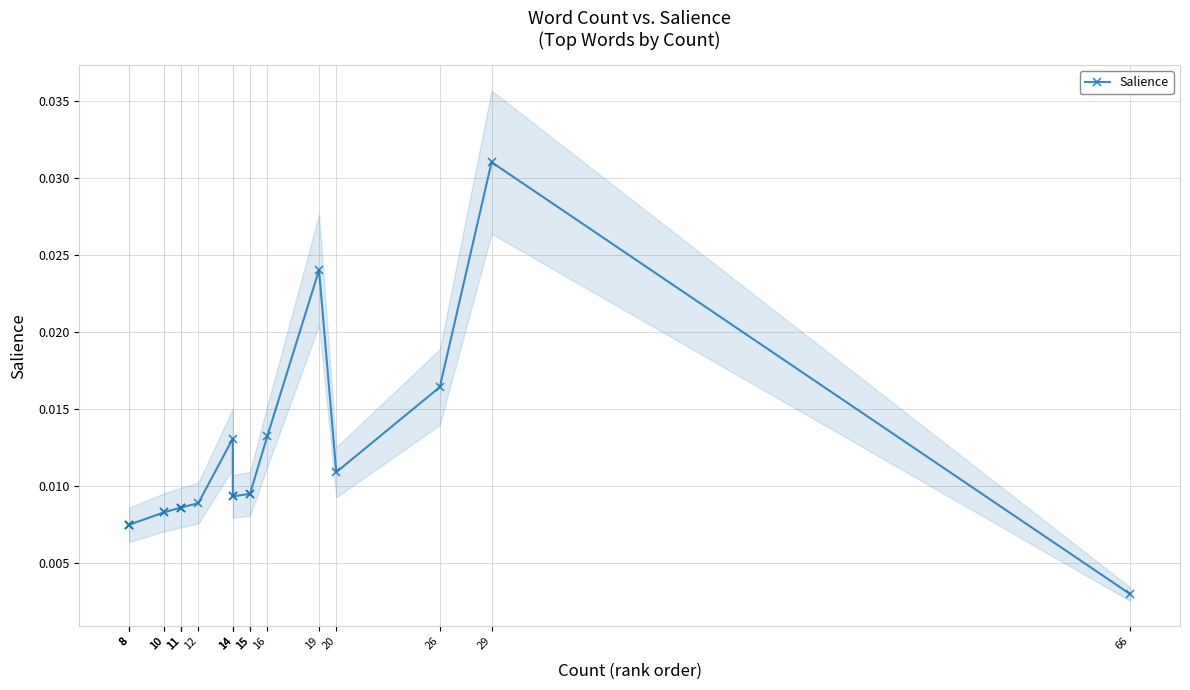

The chart shows a value of 0.0 at 26. True or false?

True